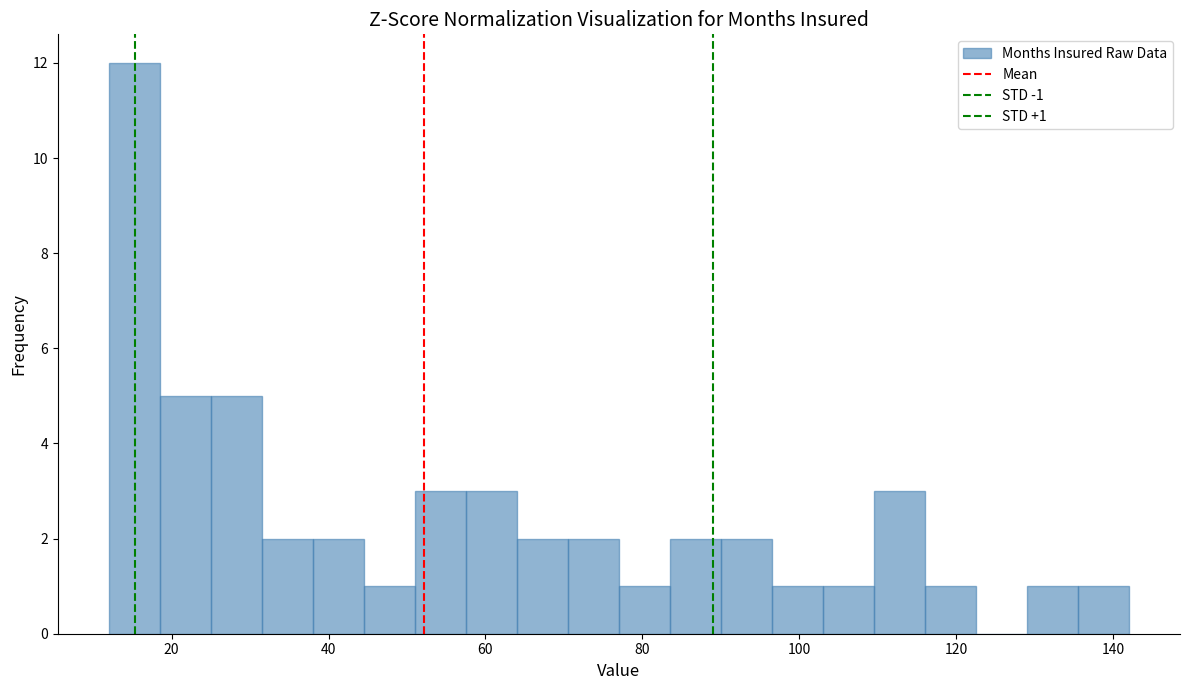

Read against the x-axis, roughly where is the centre of the tallest bar?

16